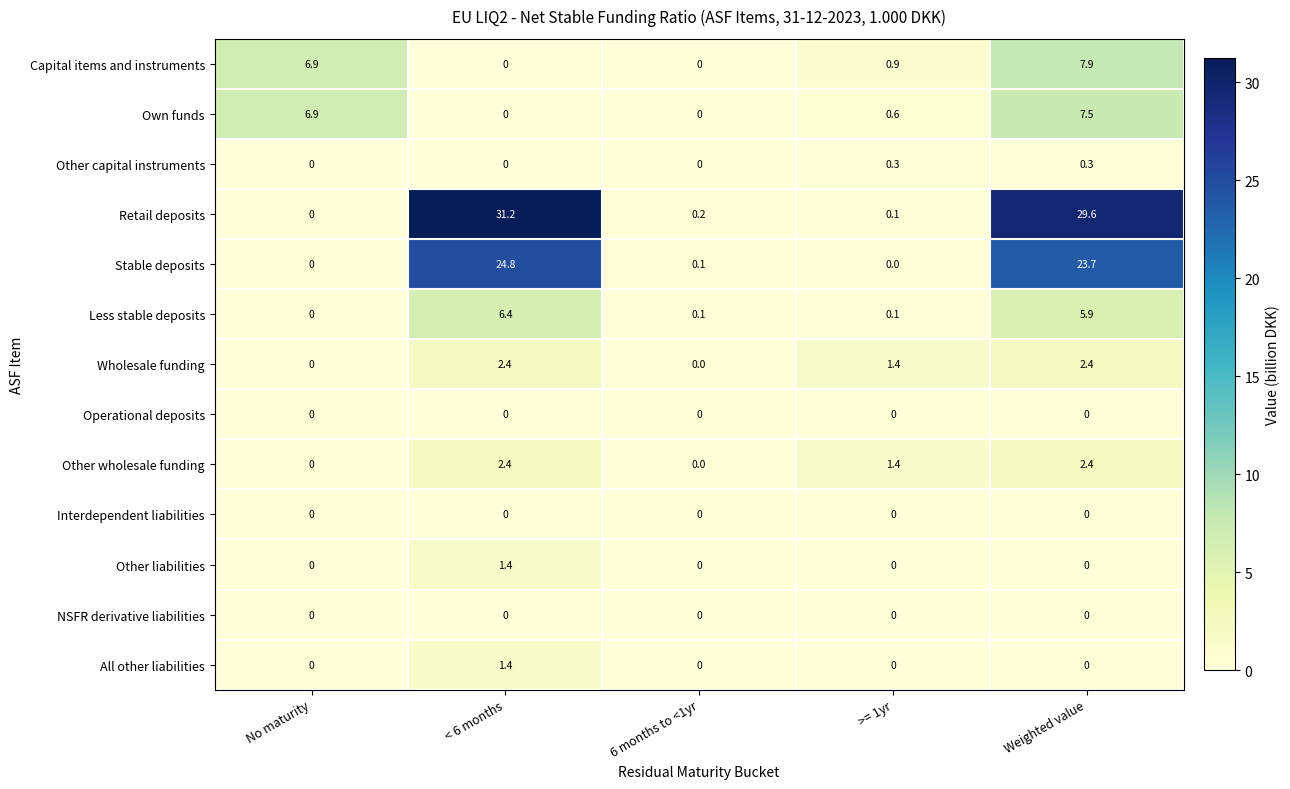

Is it true that Wholesale funding equals -0.8 at No maturity?

False